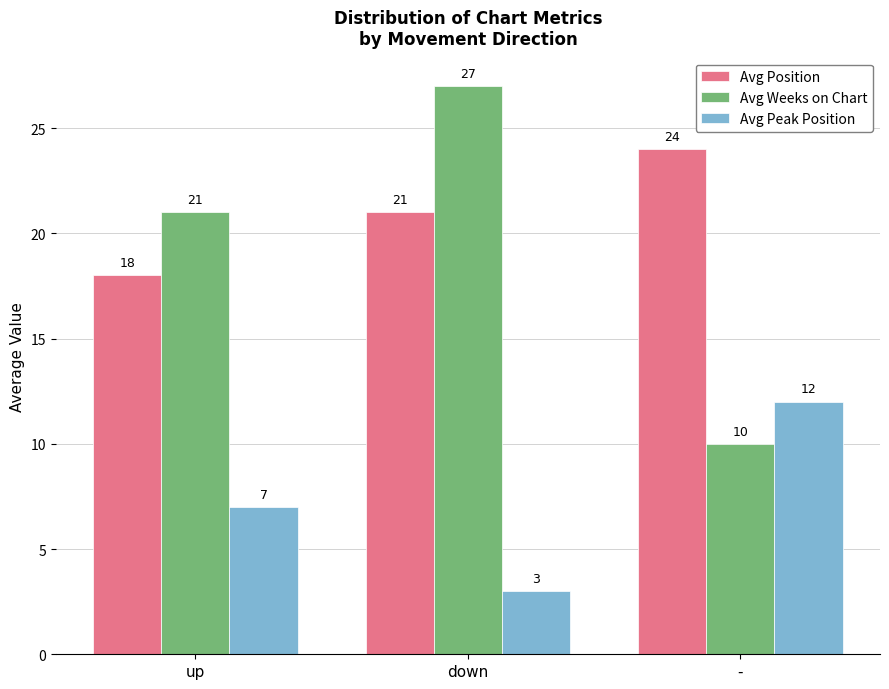

How many data points does each series have?

3